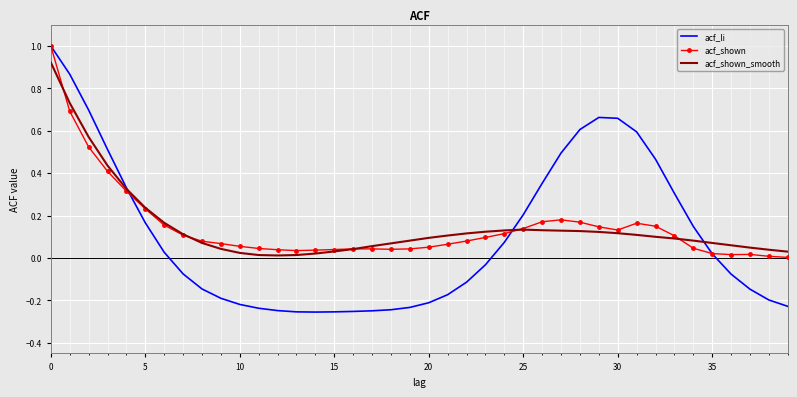

What is the greatest value displayed?

1.0